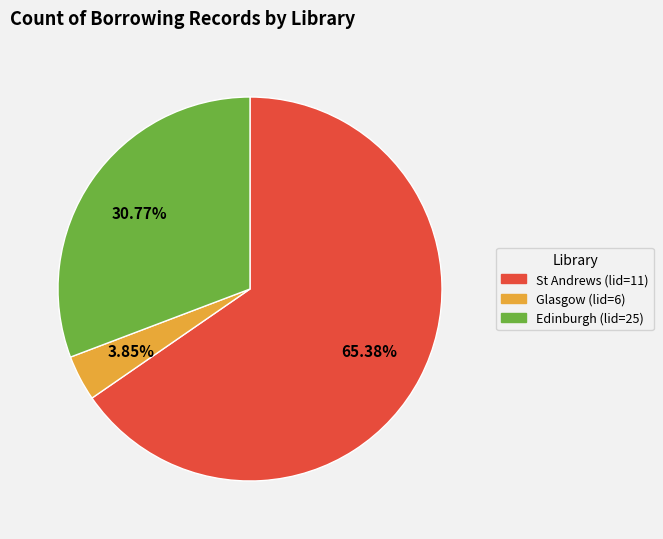

Rank the categories by value from highest to lowest.

St Andrews (lid=11), Edinburgh (lid=25), Glasgow (lid=6)